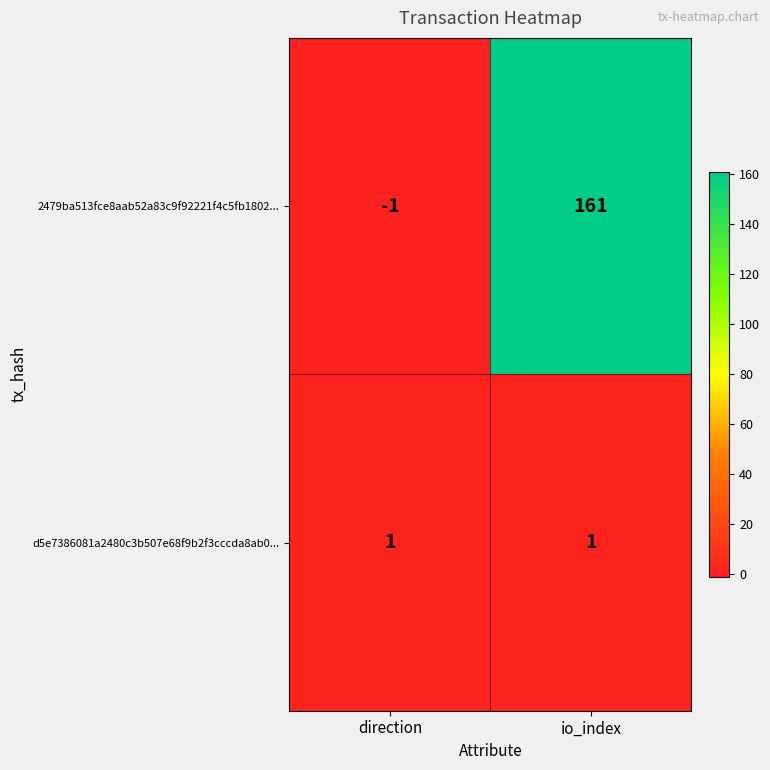

What is the average value of the 2479ba513fce8aab52a83c9f92221f4c5fb1802... series?

80